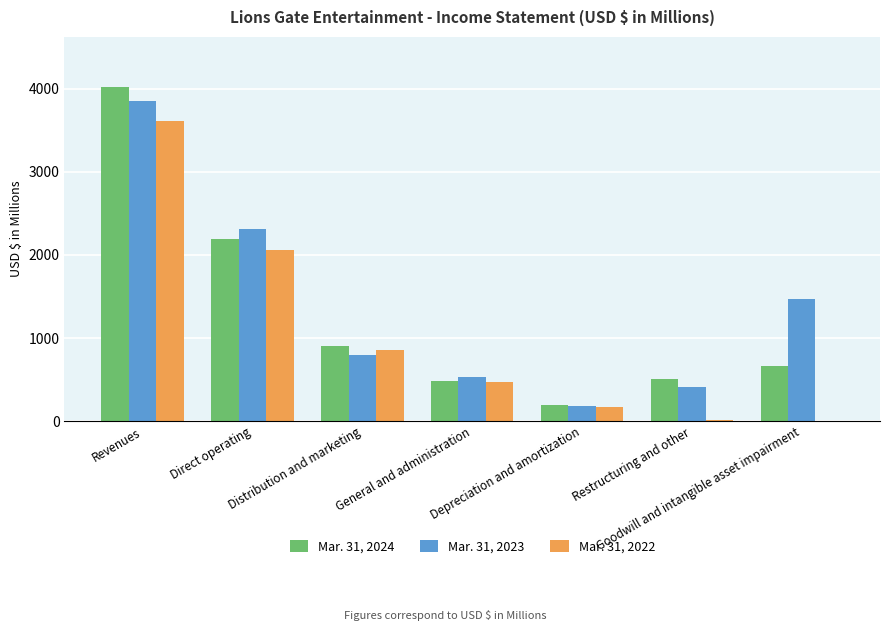

What is the sum of all Mar. 31, 2024 values?

8972.6